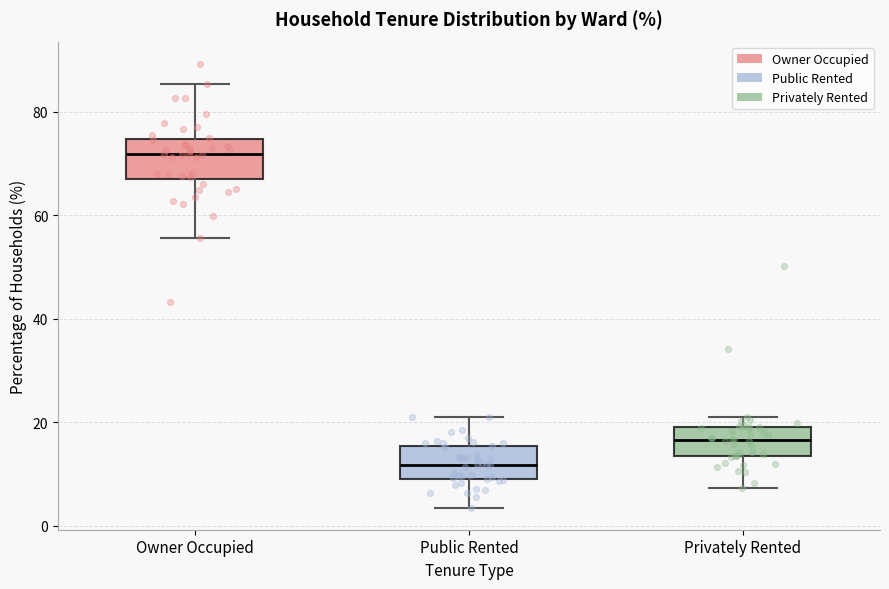

Where is the upper edge of the box for Owner Occupied on the y-axis? The values are not printed on the chart, so give them approximately, as read against the axis.

74